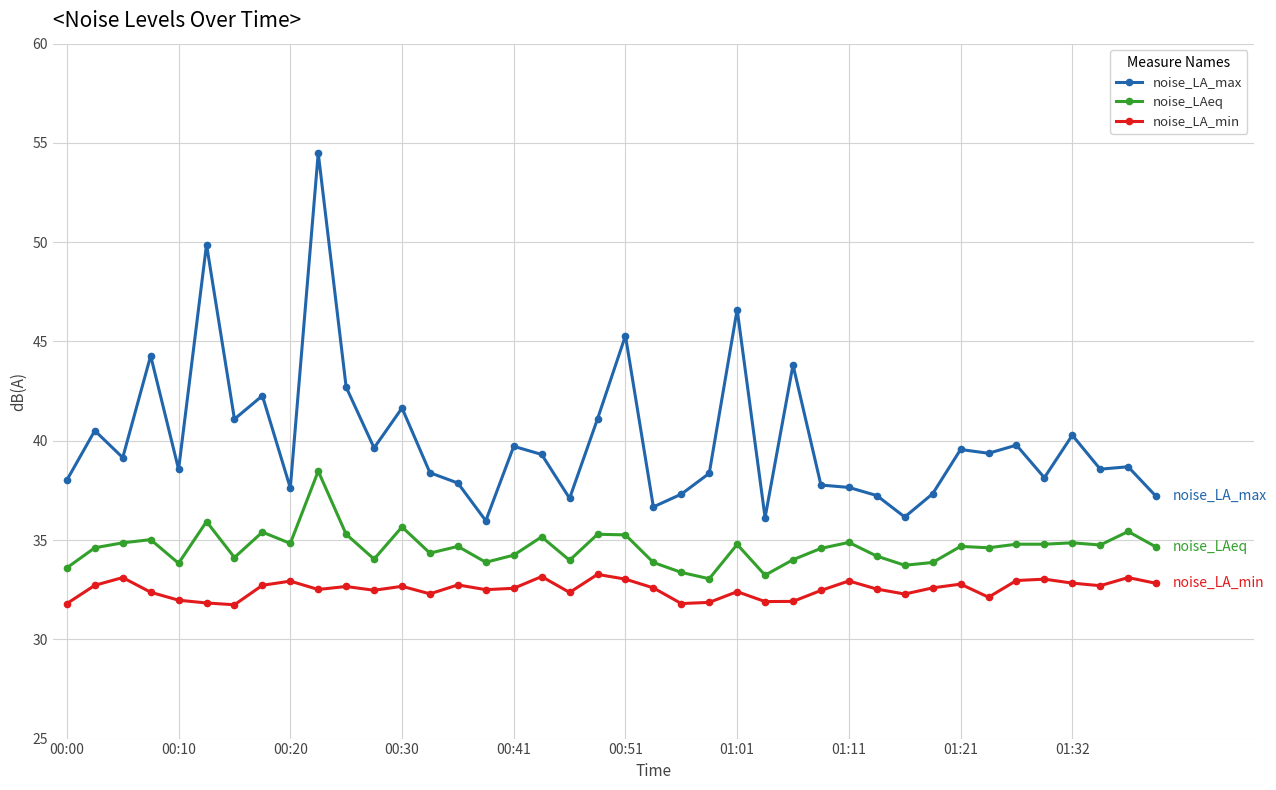

True or false: noise_LA_min has more than 0 interior local peaks.

True